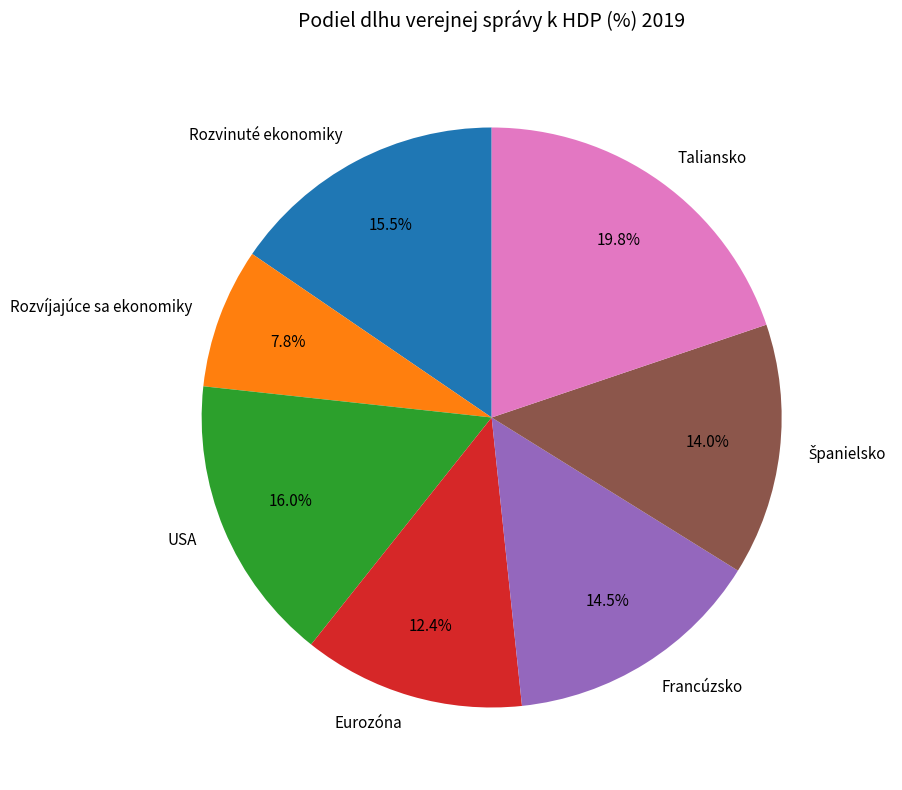

Does Taliansko represent more than half of the total?

No